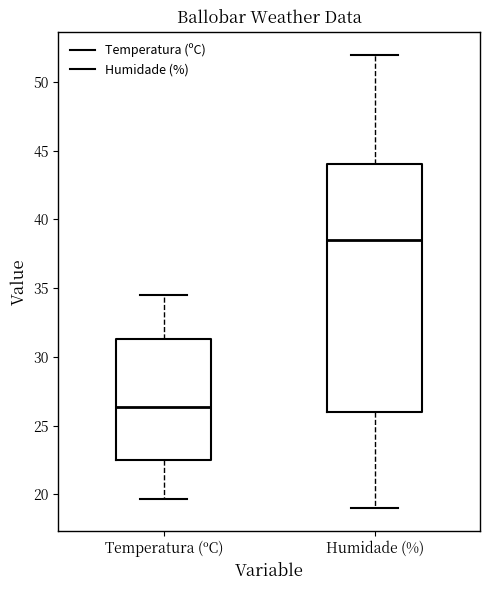

Reading left to right, read every box against the y-axis: the position of its median line, the range the box covers, and the ends of its whiskers. The values are not printed on the chart, so give them approximately, as read against the axis.

Temperatura (ºC): median 26.5, box 22.5 to 31.5, whiskers 19.5 to 34.5
Humidade (%): median 38.5, box 26.0 to 44.0, whiskers 19.0 to 52.0